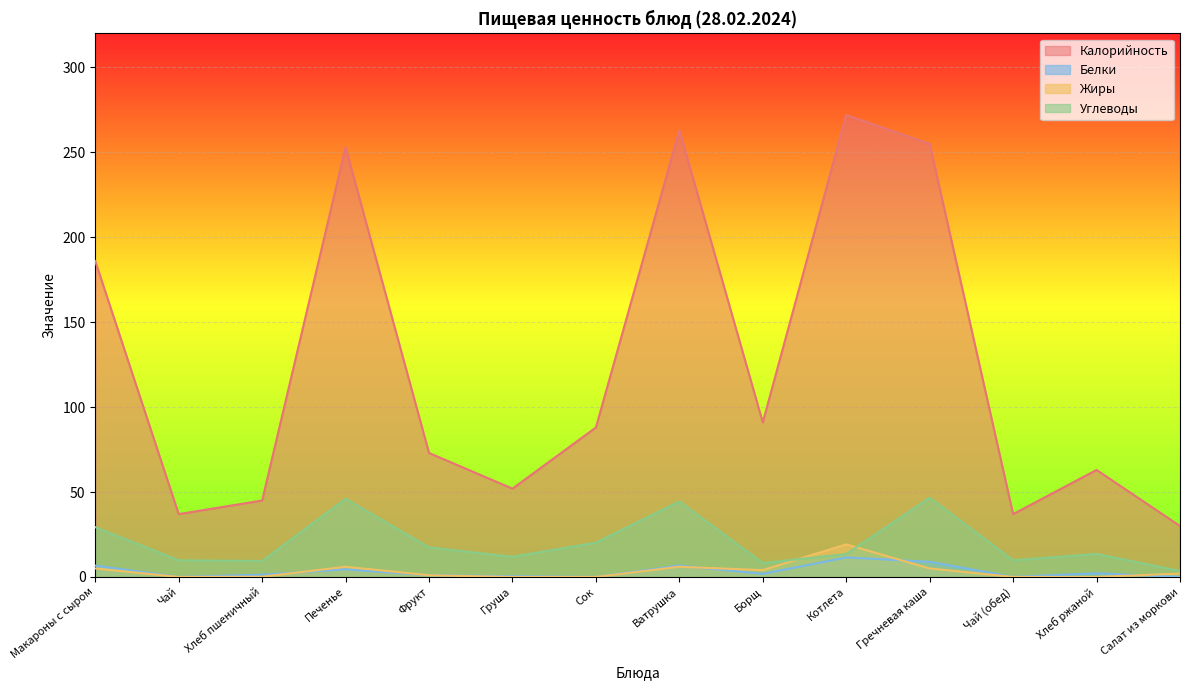

Which series has the largest range (max minus min)?

Калорийность